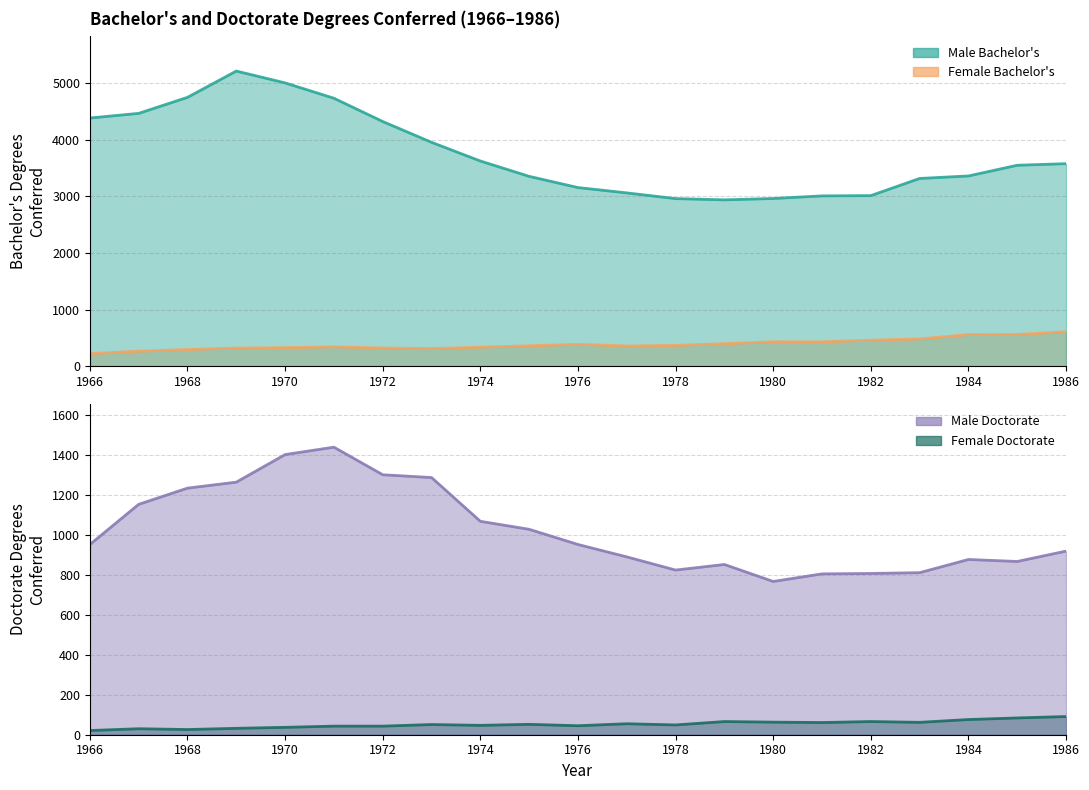

True or false: Female Bachelor and Male Doctorate cross at least once.

False